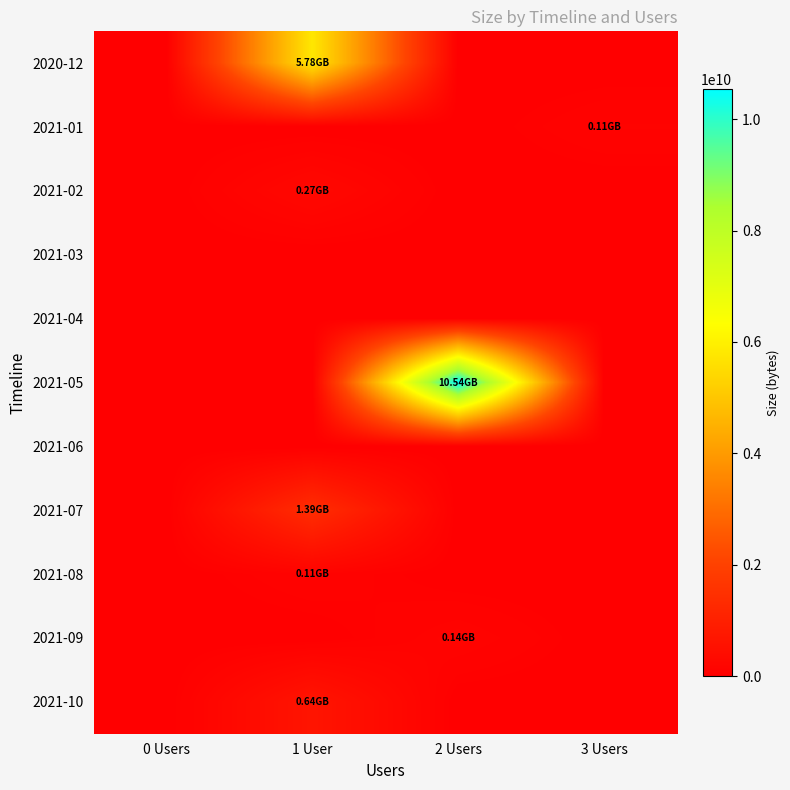

What is the total value across all series at 2 Users?

10688623132